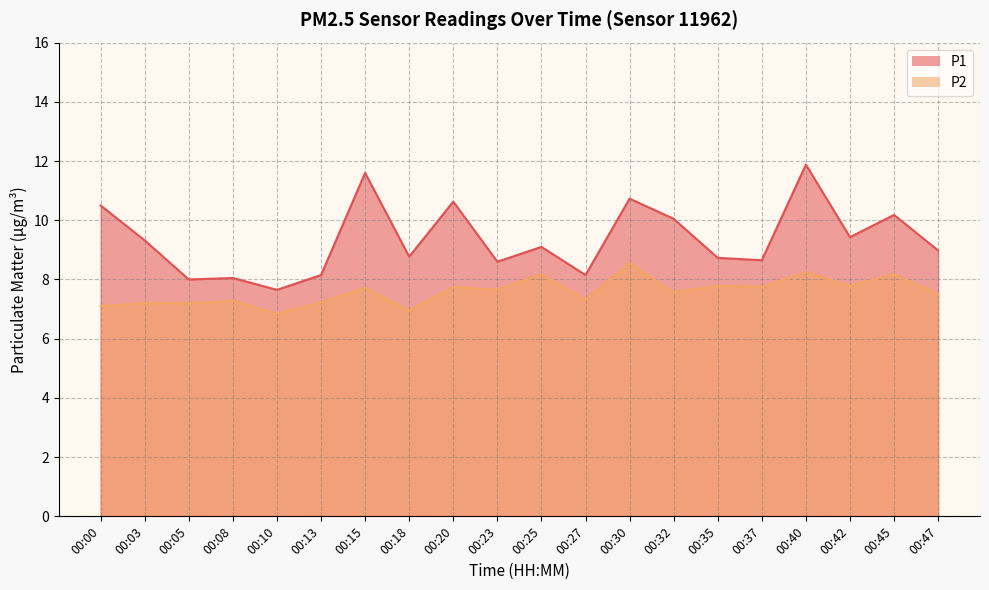

At which category is the sum across all series the highest?

00:40